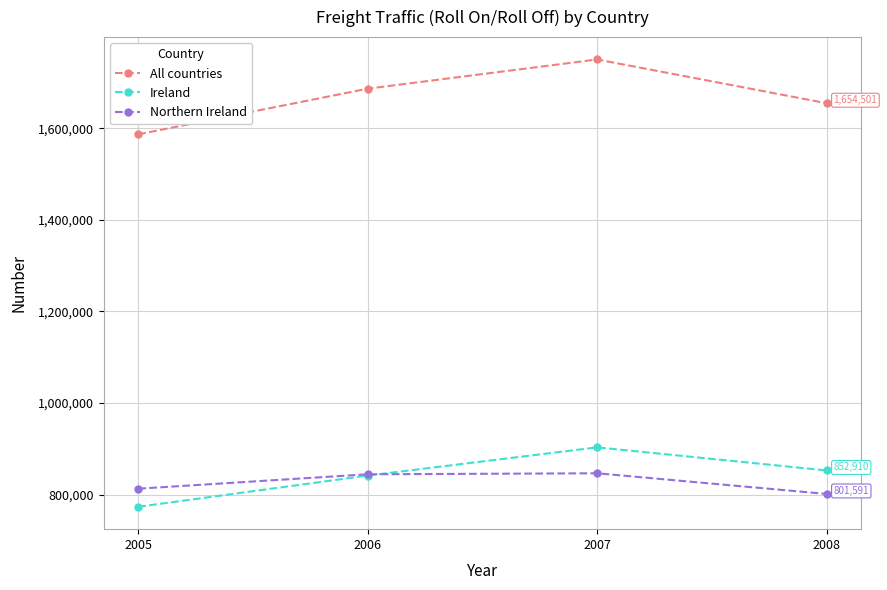

Where is the first local maximum for Ireland?

2007